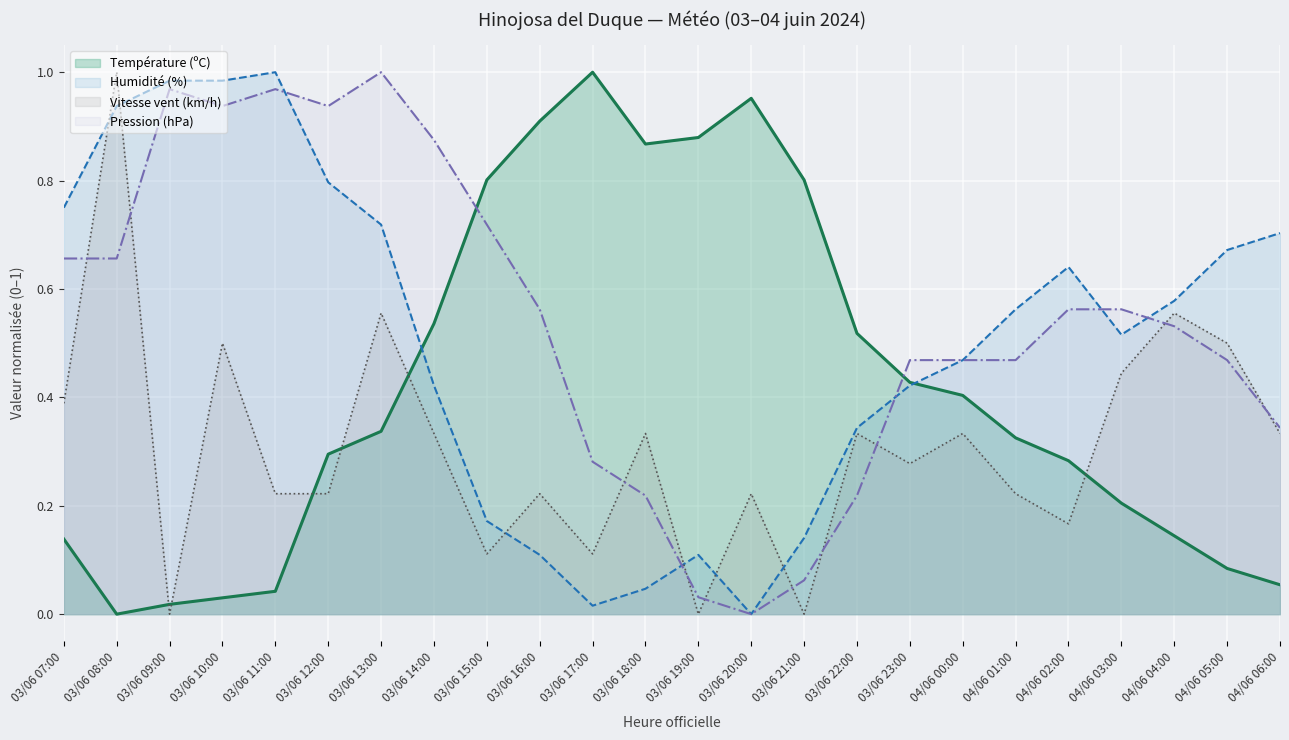

Which label corresponds to the largest value in the chart?

03/06 17:00